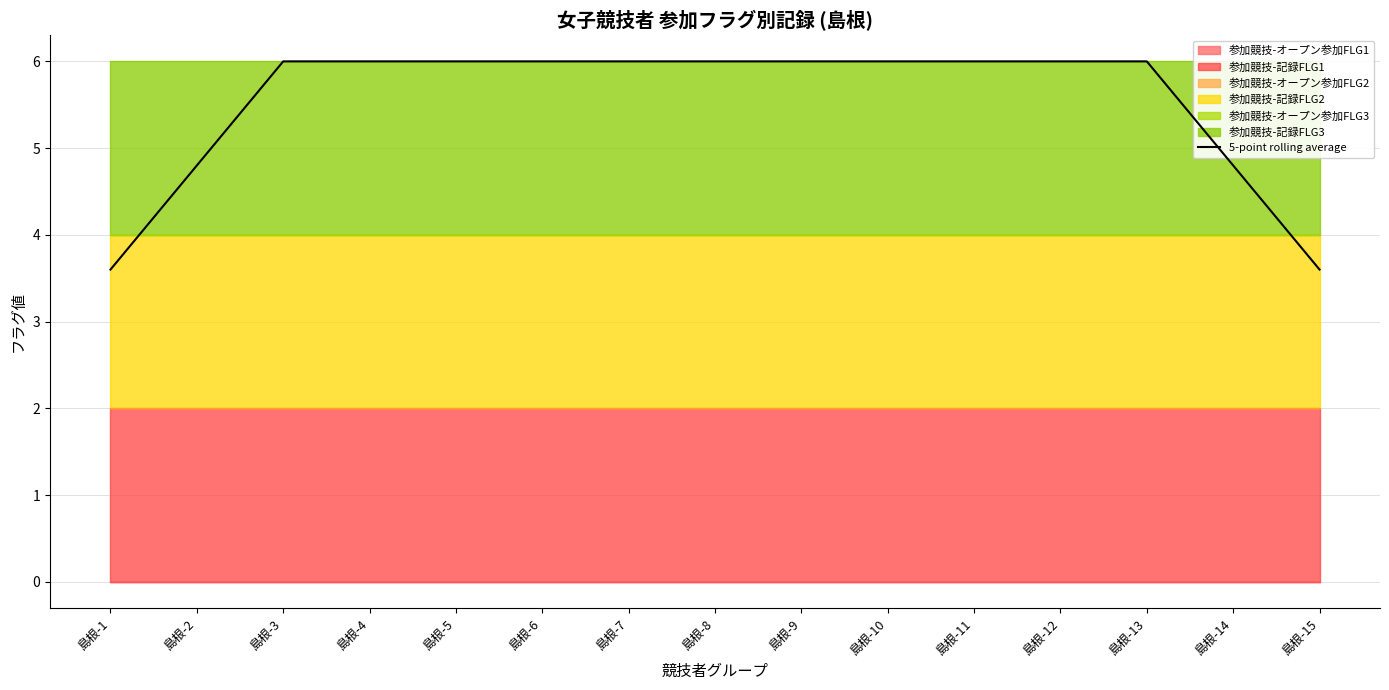

The 5-point rolling average series shows 6.0 at 島根-10. True or false?

True